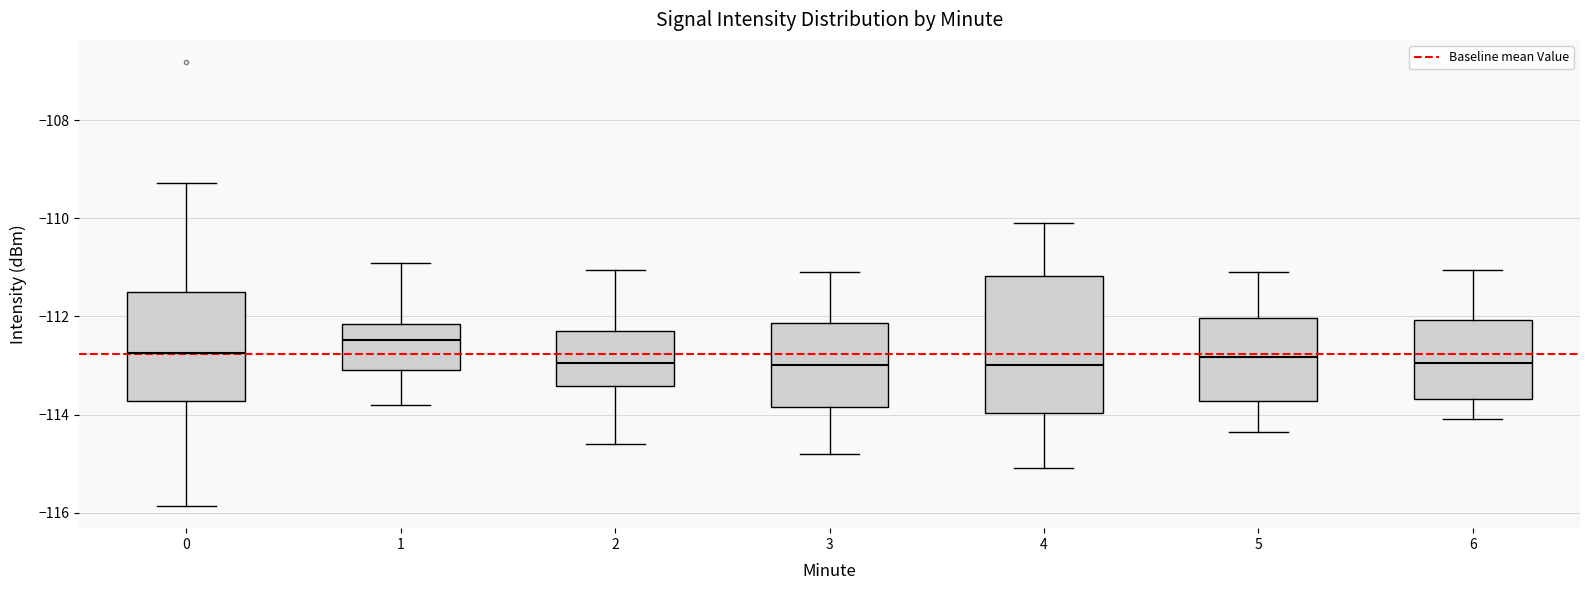

Reading left to right, transcribe this box plot: for each box, give where its median line is, the range the box spans, and where its two whiskers end, as read against the y-axis. The values are not printed on the chart, so give them approximately, as read against the axis.

0: median -112.8, box -113.8 to -111.6, whiskers -115.8 to -109.2
1: median -112.4, box -113.0 to -112.2, whiskers -113.8 to -111.0
2: median -113.0, box -113.4 to -112.2, whiskers -114.6 to -111.0
3: median -113.0, box -113.8 to -112.2, whiskers -114.8 to -111.0
4: median -113.0, box -114.0 to -111.2, whiskers -115.0 to -110.0
5: median -112.8, box -113.8 to -112.0, whiskers -114.4 to -111.0
6: median -113.0, box -113.6 to -112.0, whiskers -114.0 to -111.0